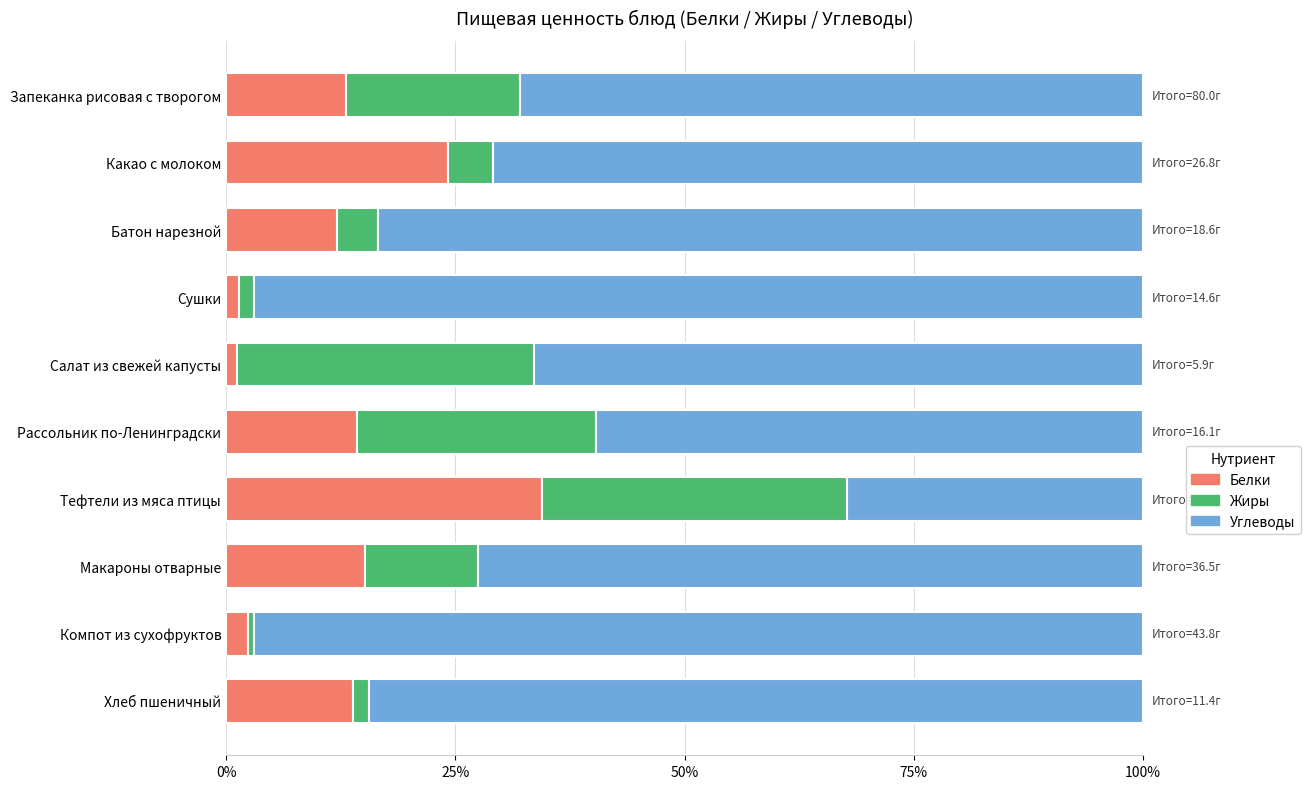

What are all the series names shown in the legend?

Белки, Жиры, Углеводы